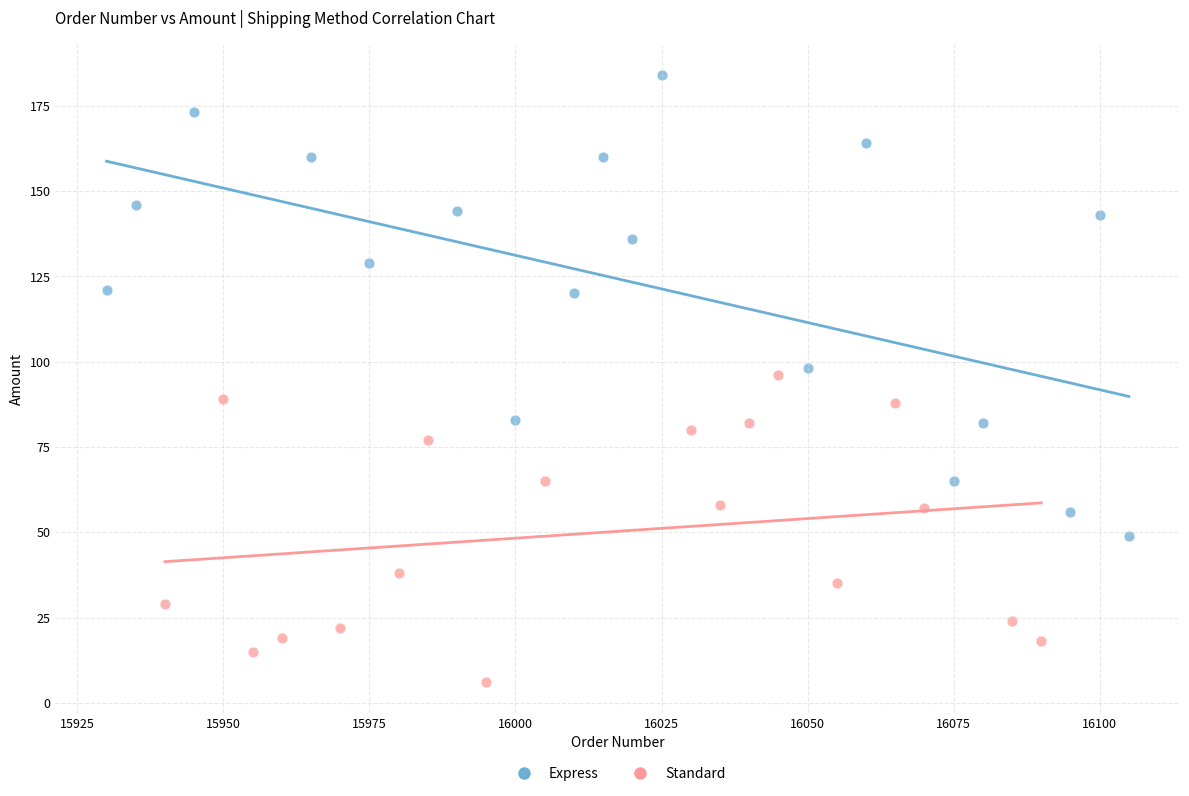

Which series reaches the maximum Y coordinate?

Express